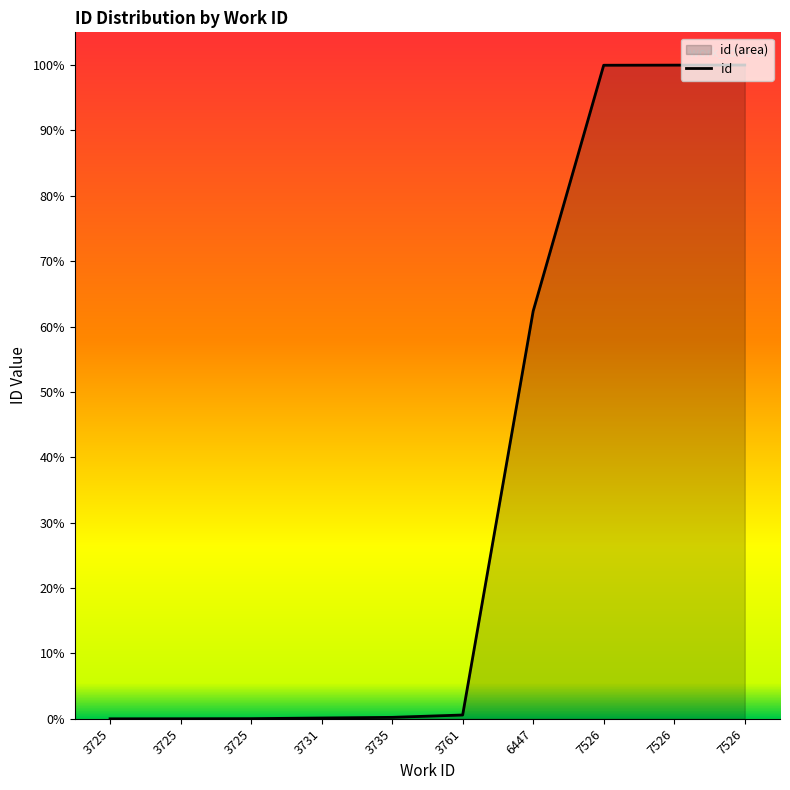

Is it true that the value at 6447 is 32.0?

False